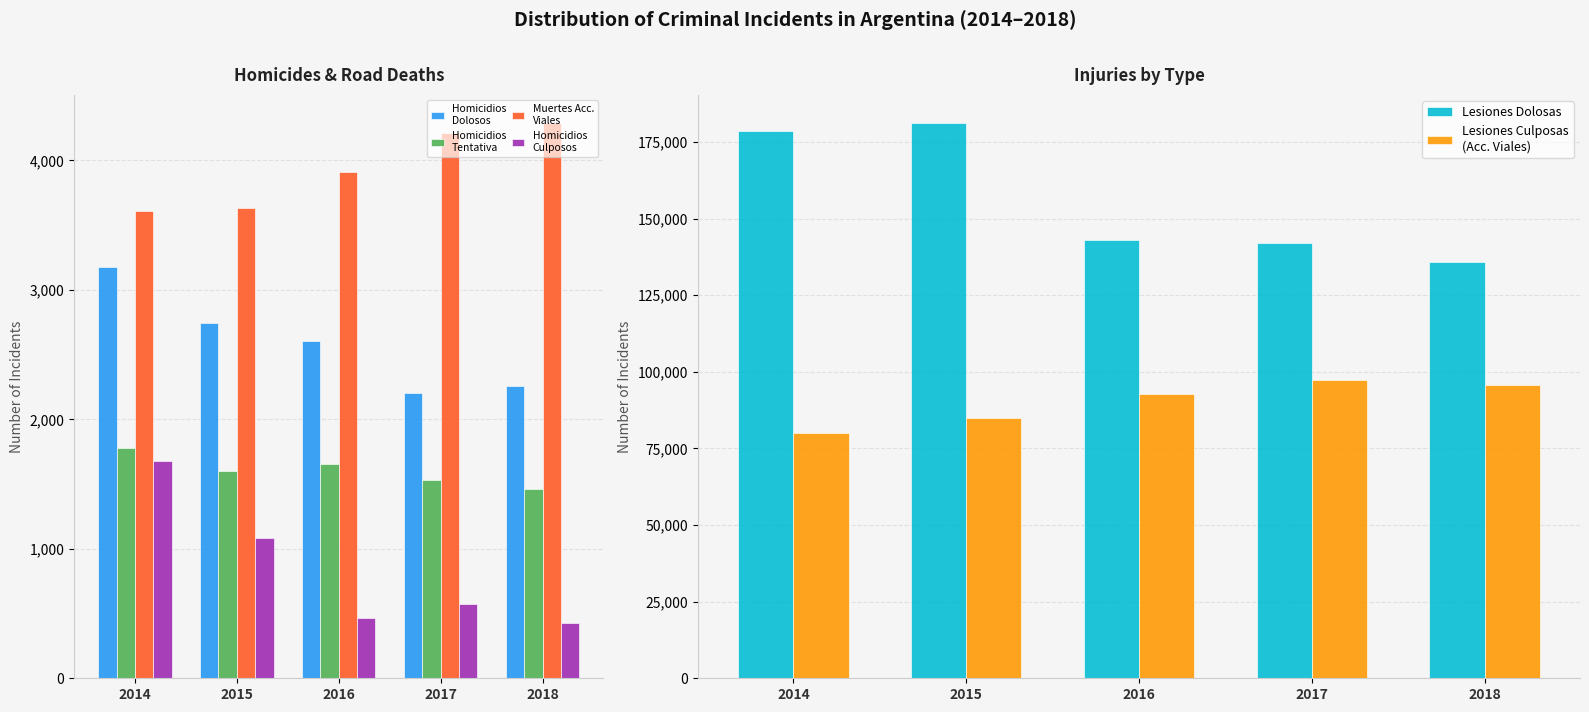

Reading left to right, extract all data points from this chart.

Homicidios
Dolosos: 2014=3178	2015=2744	2016=2604	2017=2203	2018=2258
Homicidios
Tentativa: 2014=1776	2015=1601	2016=1657	2017=1530	2018=1465
Muertes Acc.
Viales: 2014=3611	2015=3630	2016=3914	2017=4214	2018=4292
Homicidios
Culposos: 2014=1682	2015=1087	2016=463	2017=573	2018=429
Lesiones Dolosas: 2014=178611	2015=181321	2016=142986	2017=142125	2018=135982
Lesiones Culposas
(Acc. Viales): 2014=80026	2015=84782	2016=92824	2017=97367	2018=95732